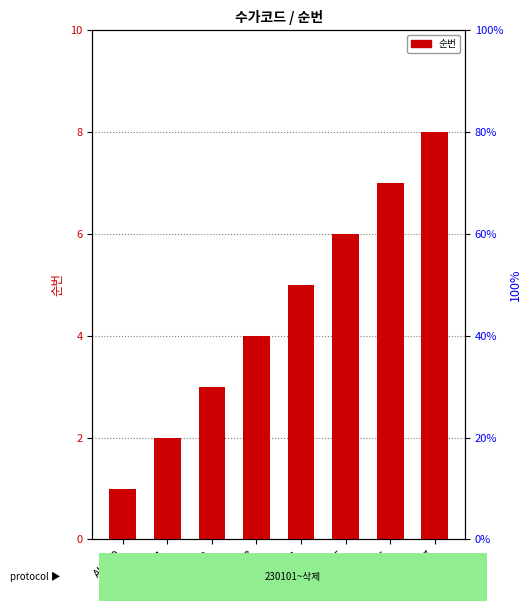

Are the bars grouped side by side (vs. stacked)?

No